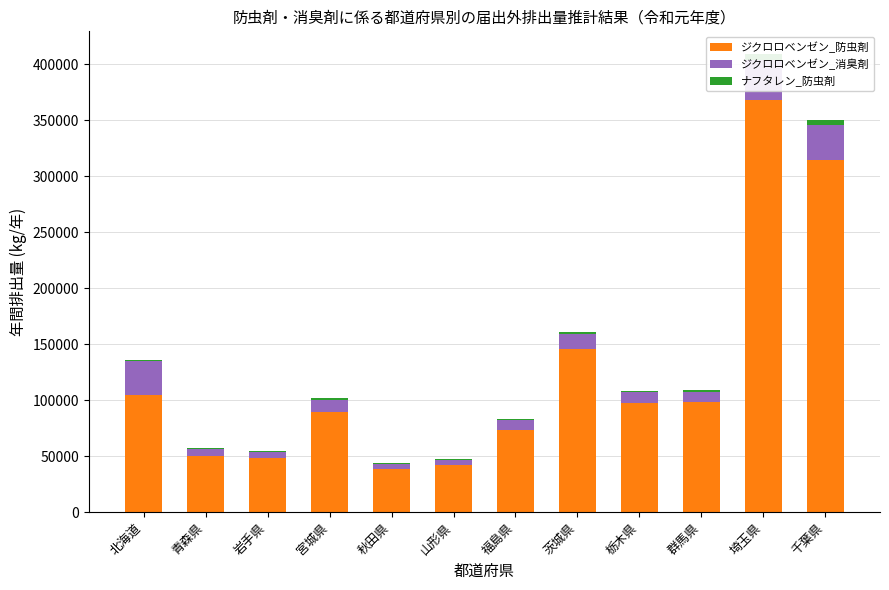

Rank the series at 茨城県 from lowest to highest value.

ナフタレン_防虫剤, ジクロロベンゼン_消臭剤, ジクロロベンゼン_防虫剤